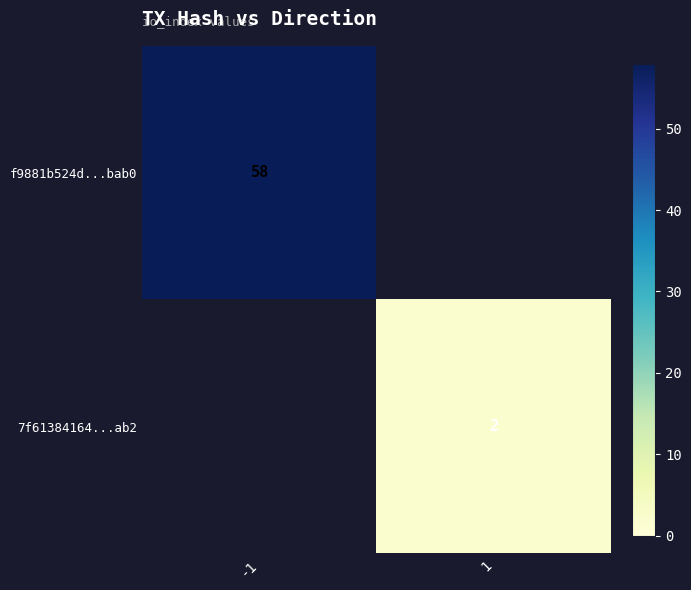

True or false: 7f61384164...ab2 has a value of 1 at 1.

False